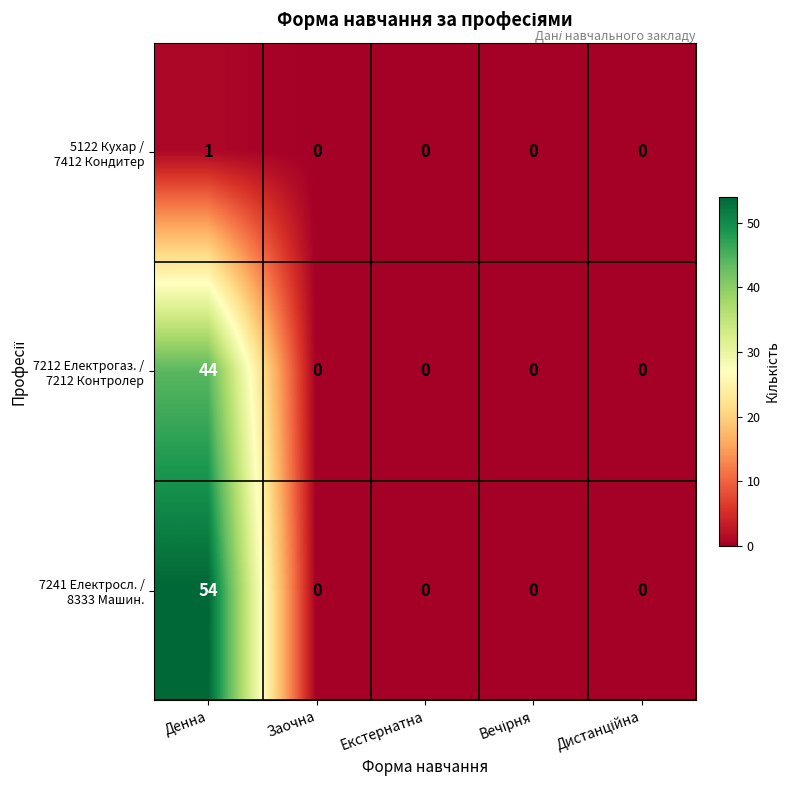

At which category does the chart reach its peak across all series?

Денна